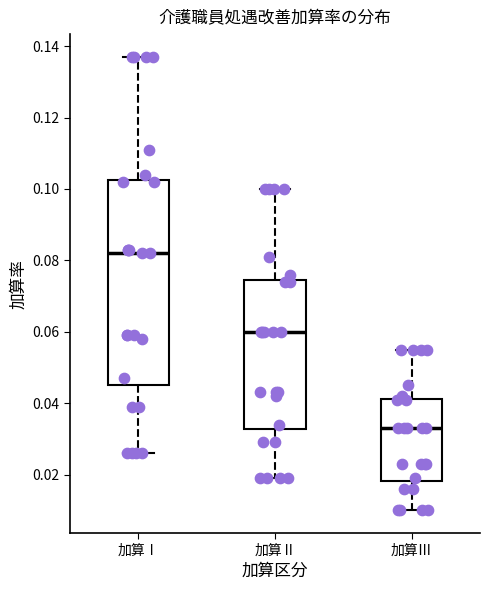

Which box is the tallest, from its lower edge to its upper edge?

加算Ⅰ